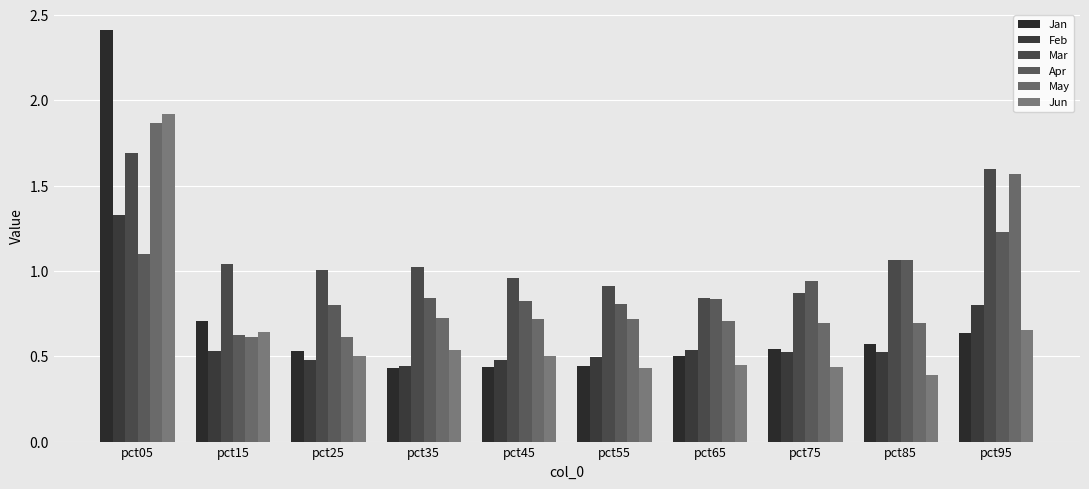

Are the bars horizontal?

No